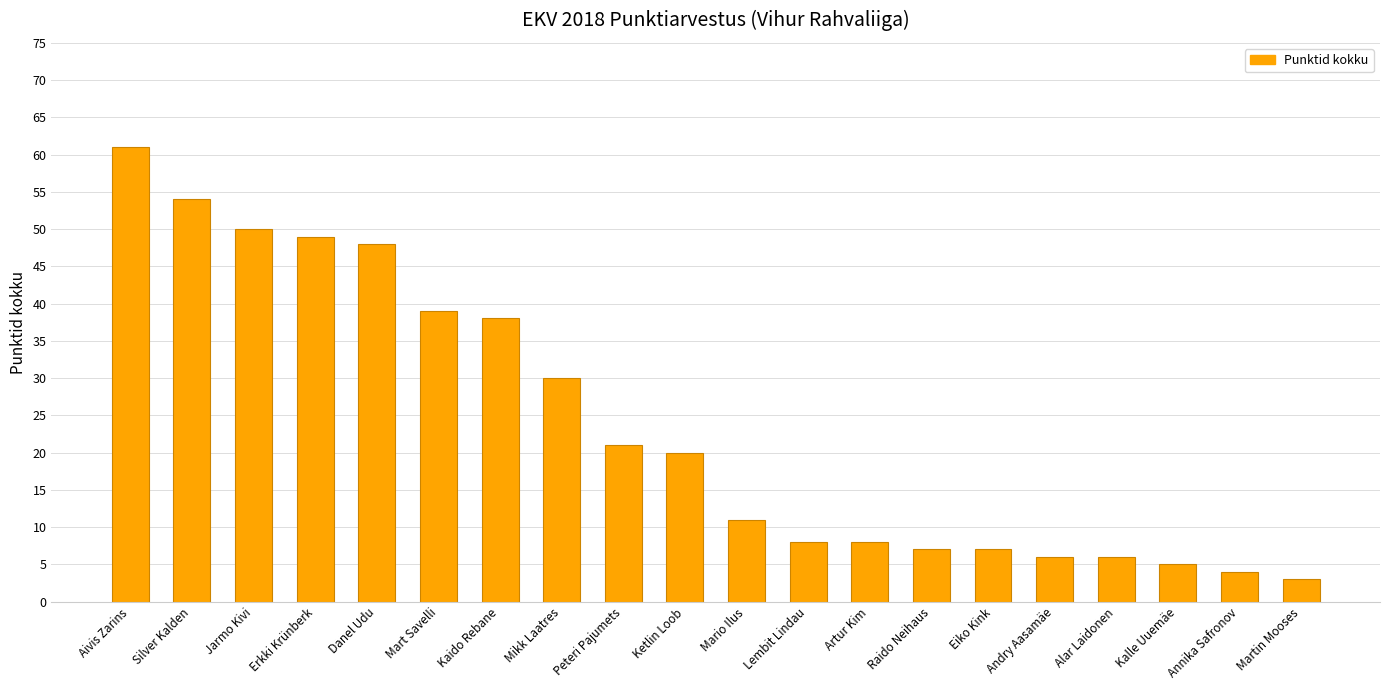

What is the change in value from Jarmo Kivi to Mikk Laatres?

-20